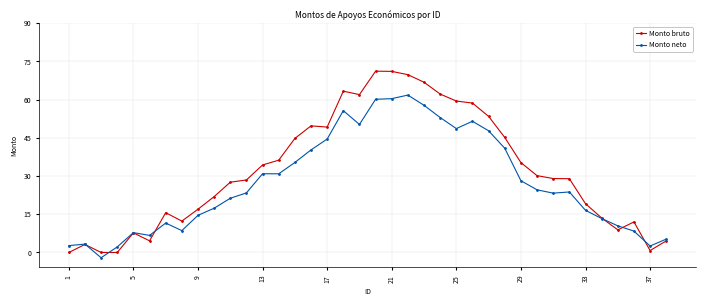

What is the maximum value for Monto bruto?

71.2